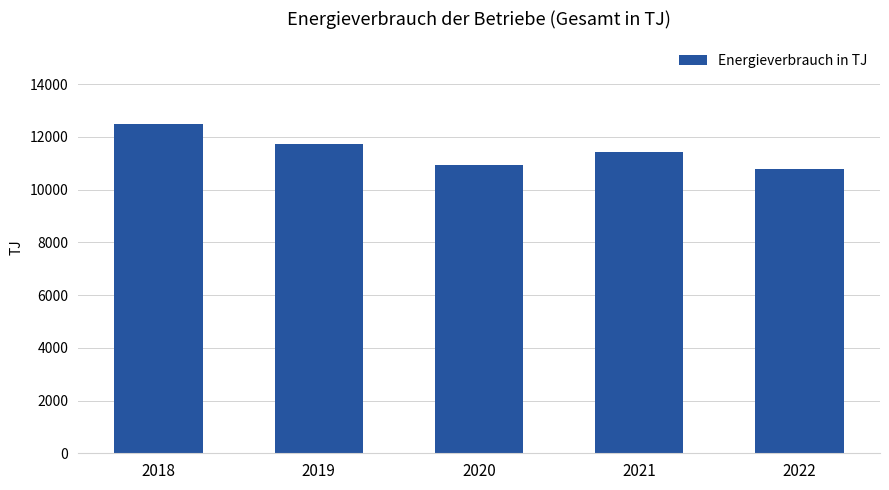

What is the sum of all values?

57380